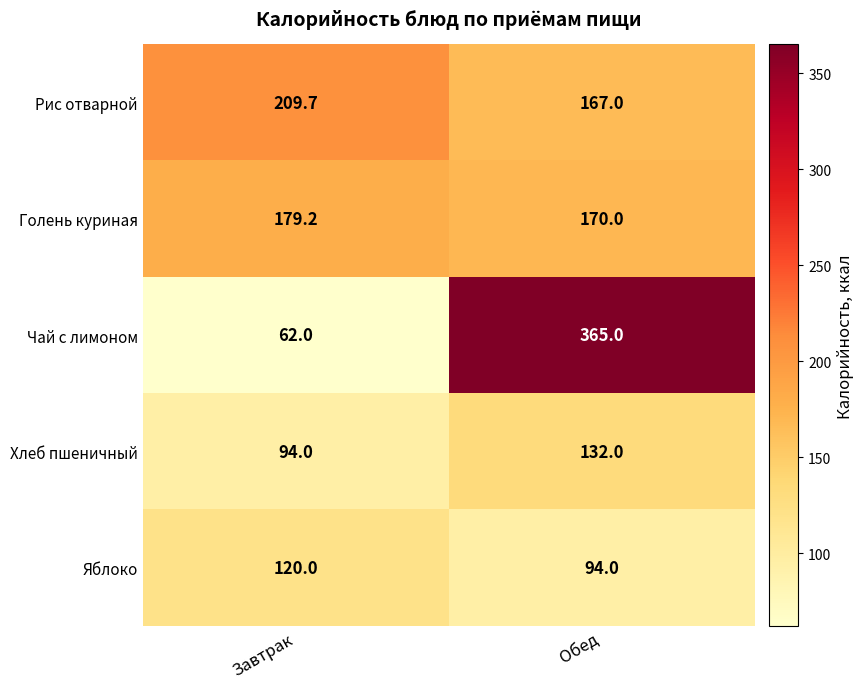

Rank the series by their maximum value, from highest to lowest.

Чай с лимоном, Рис отварной, Голень куриная, Хлеб пшеничный, Яблоко